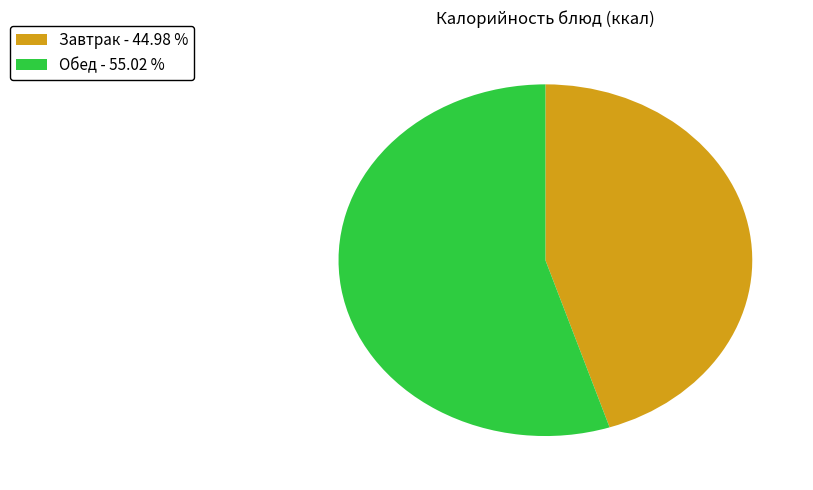

Which has a higher value, Обед - 55.02 % or Завтрак - 44.98 %?

Обед - 55.02 %